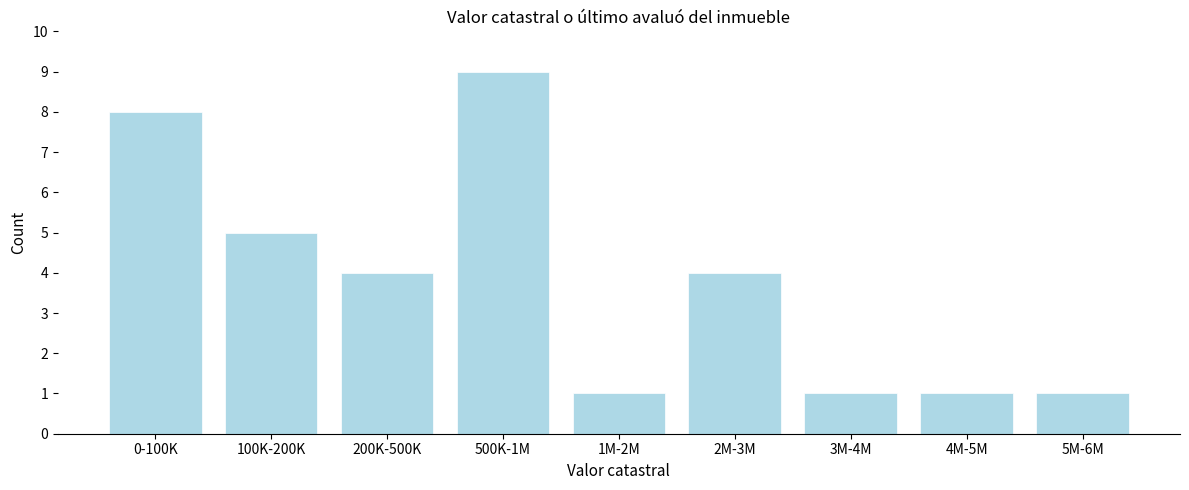

Reading left to right, list all the values displayed in this chart.

0-100K=8	100K-200K=5	200K-500K=4	500K-1M=9	1M-2M=1	2M-3M=4	3M-4M=1	4M-5M=1	5M-6M=1